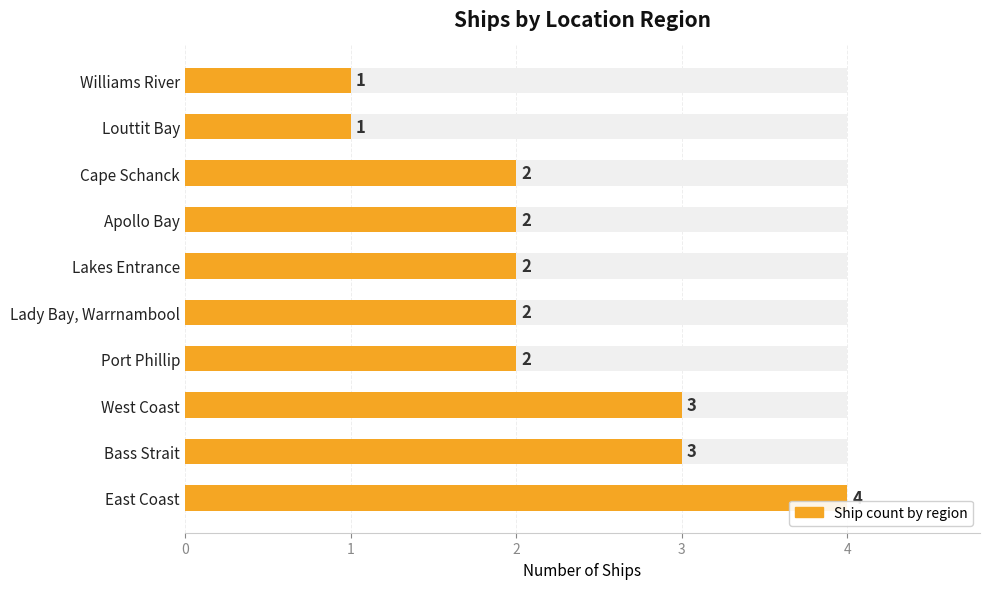

What is the difference between the values at Port Phillip and Louttit Bay?

1